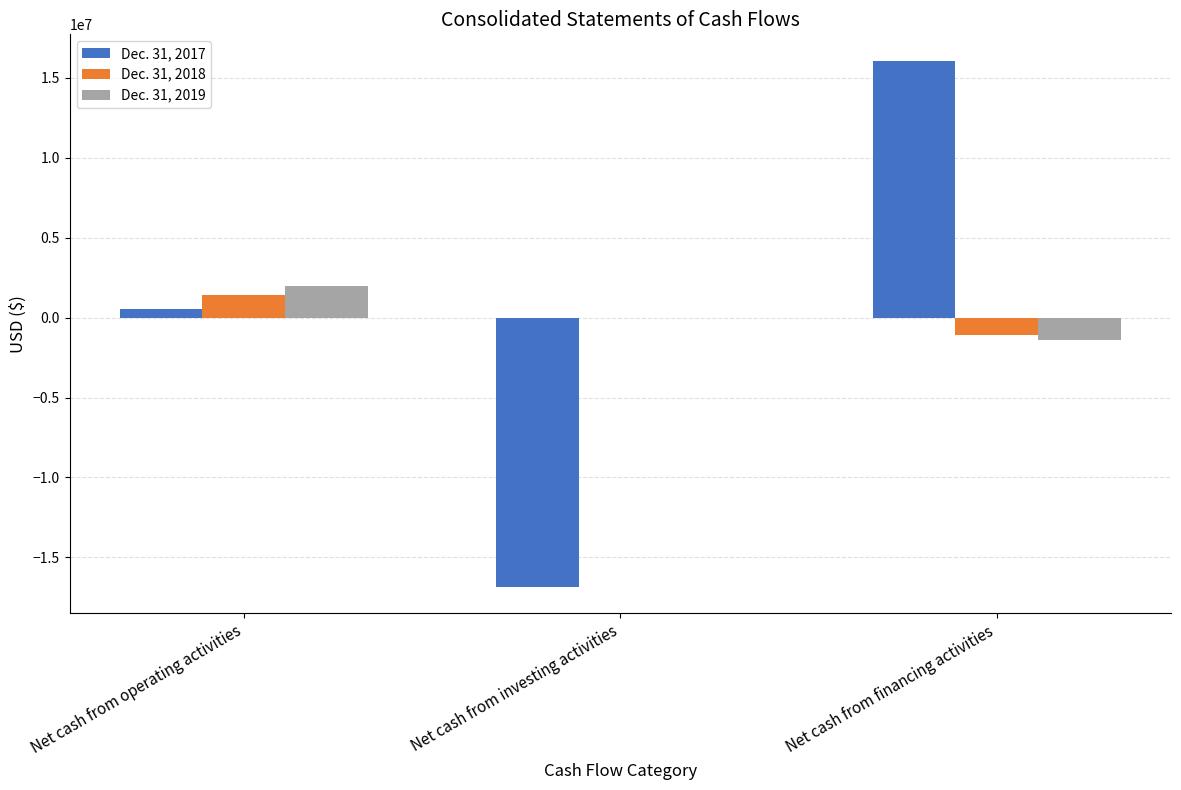

Is the value of Dec. 31, 2019 at Net cash from operating activities greater than the value of Dec. 31, 2018 at Net cash from financing activities?

Yes